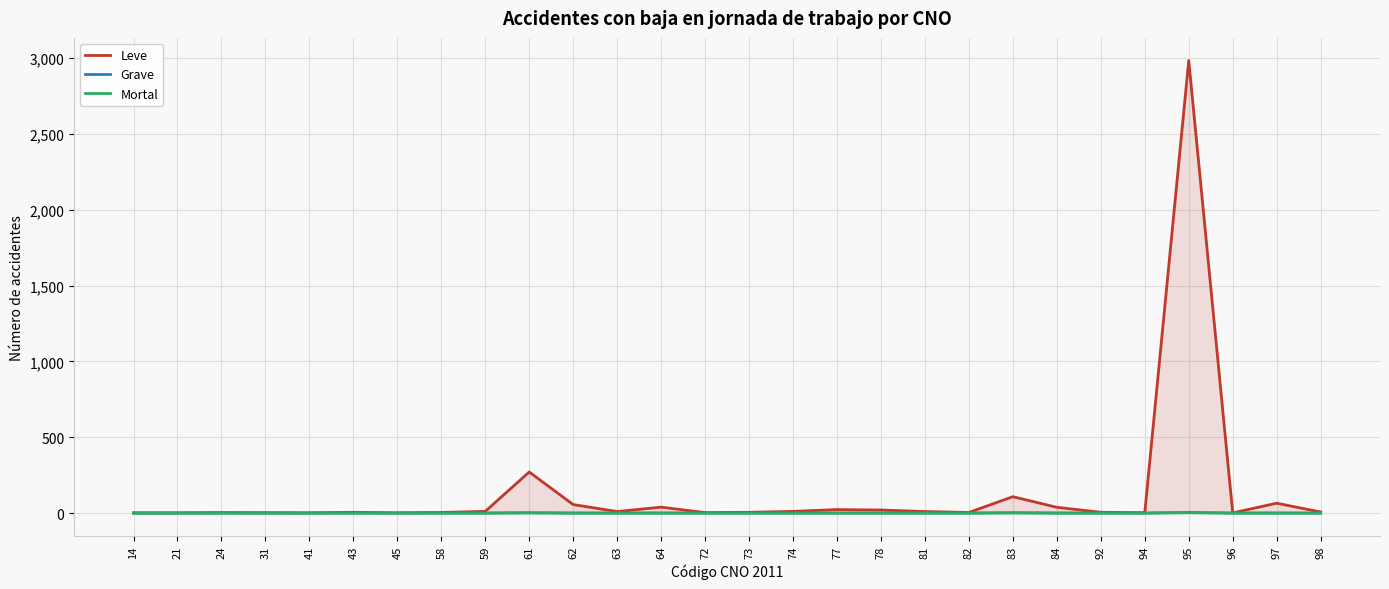

Which series has the widest spread of values?

Leve